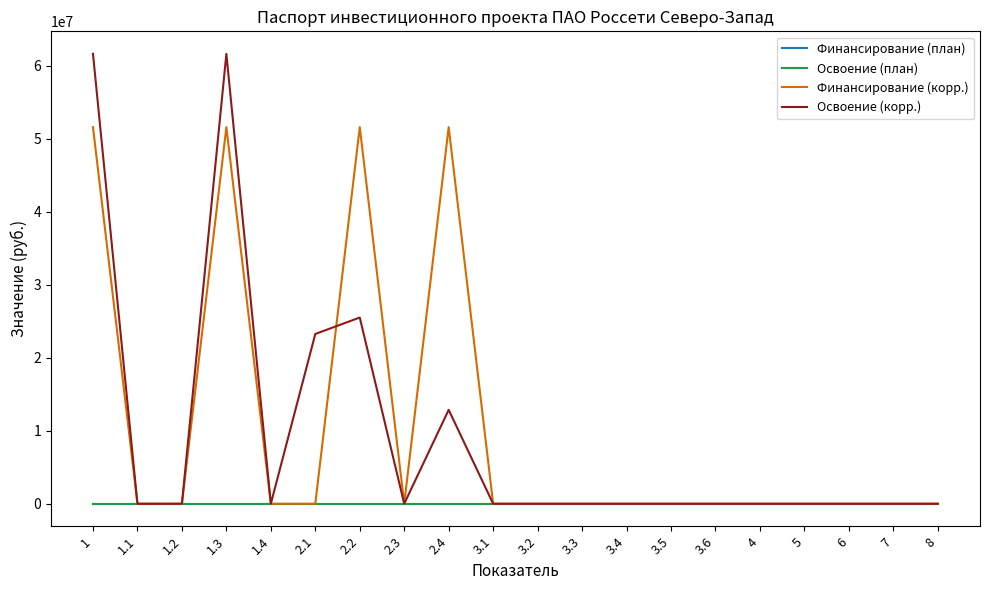

The Финансирование (корр.) series shows 35344038 at 1.1. True or false?

False